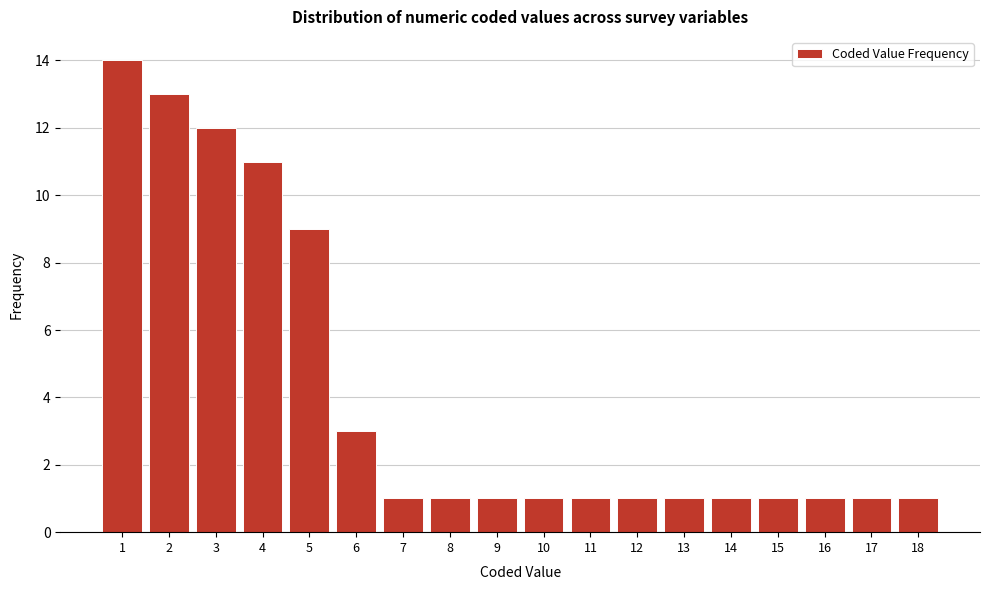

Reading right to left, extract all data points from this chart.

18=1	17=1	16=1	15=1	14=1	13=1	12=1	11=1	10=1	9=1	8=1	7=1	6=3	5=9	4=11	3=12	2=13	1=14